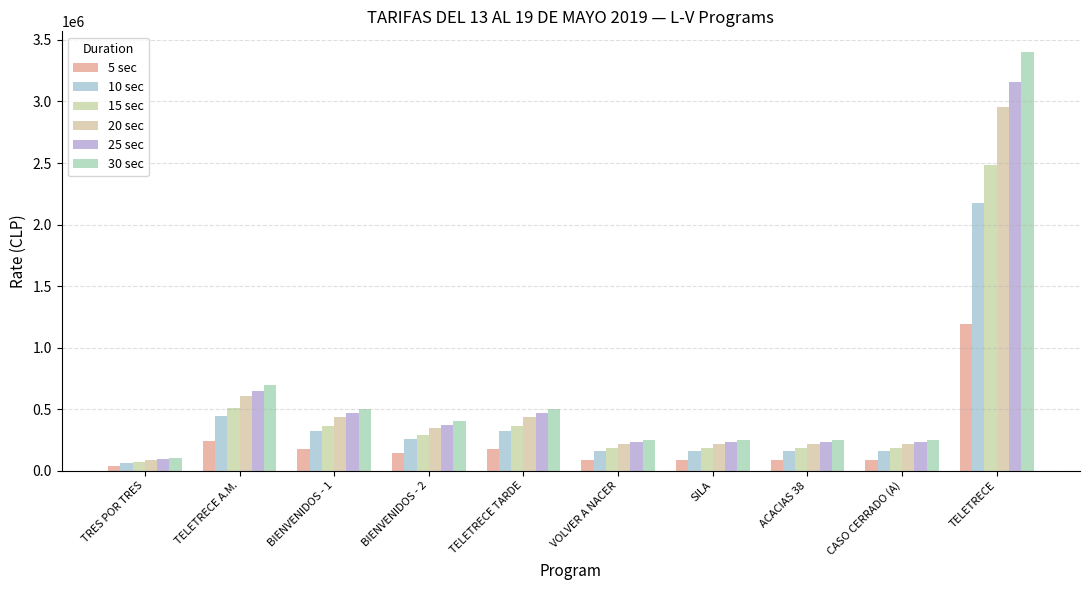

At which label is 5 sec closest to 612500?

TELETRECE A.M.